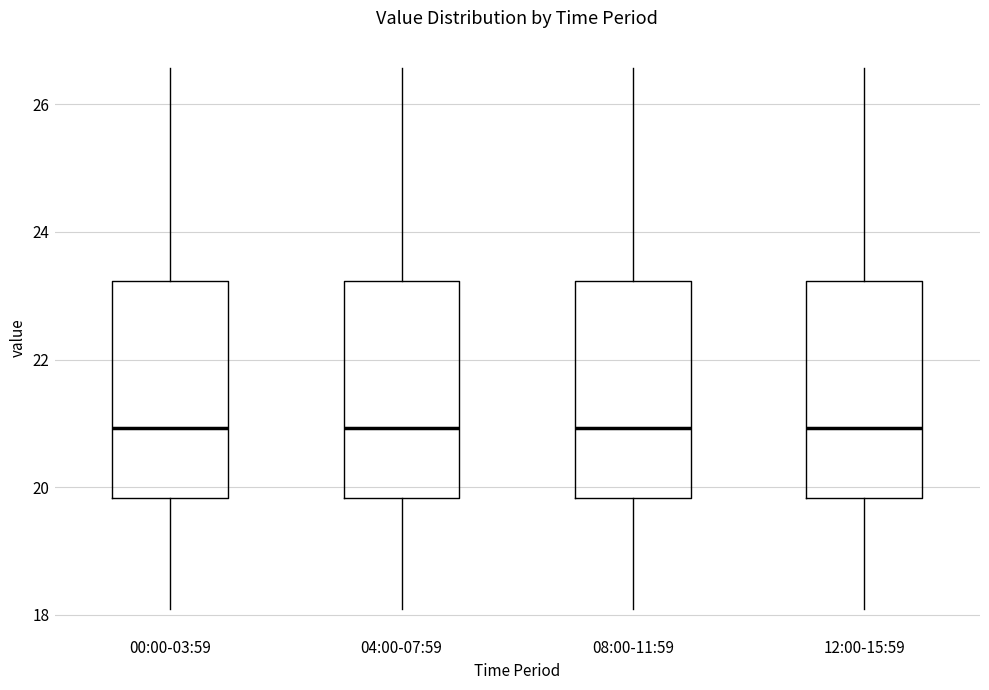

Reading left to right, transcribe this box plot: for each box, give where its median line is, the range the box spans, and where its two whiskers end, as read against the y-axis. The values are not printed on the chart, so give them approximately, as read against the axis.

00:00-03:59: median 21.0, box 19.8 to 23.2, whiskers 18.2 to 26.6
04:00-07:59: median 21.0, box 19.8 to 23.2, whiskers 18.2 to 26.6
08:00-11:59: median 21.0, box 19.8 to 23.2, whiskers 18.2 to 26.6
12:00-15:59: median 21.0, box 19.8 to 23.2, whiskers 18.2 to 26.6